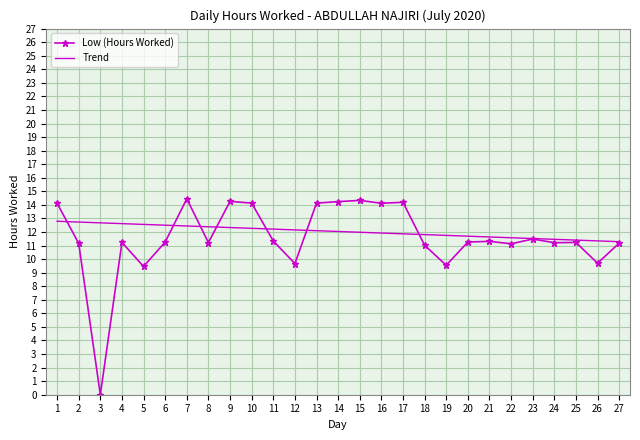

How many interior local peaks (higher than both neighbors) does the data have?

8